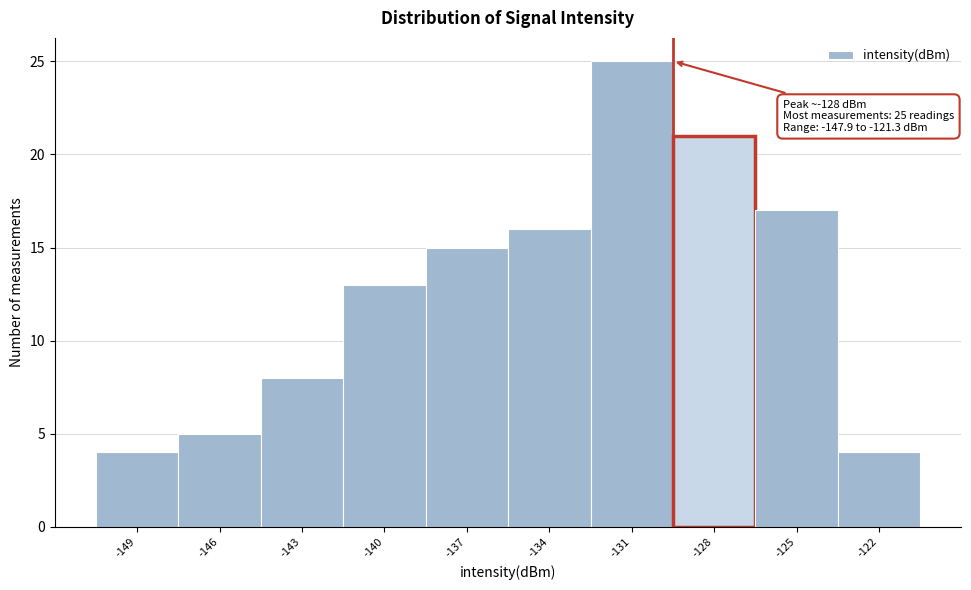

Reading left to right, what are all the values shown in this chart?

-149=4	-146=5	-143=8	-140=13	-137=15	-134=16	-131=25	-128=21	-125=17	-122=4